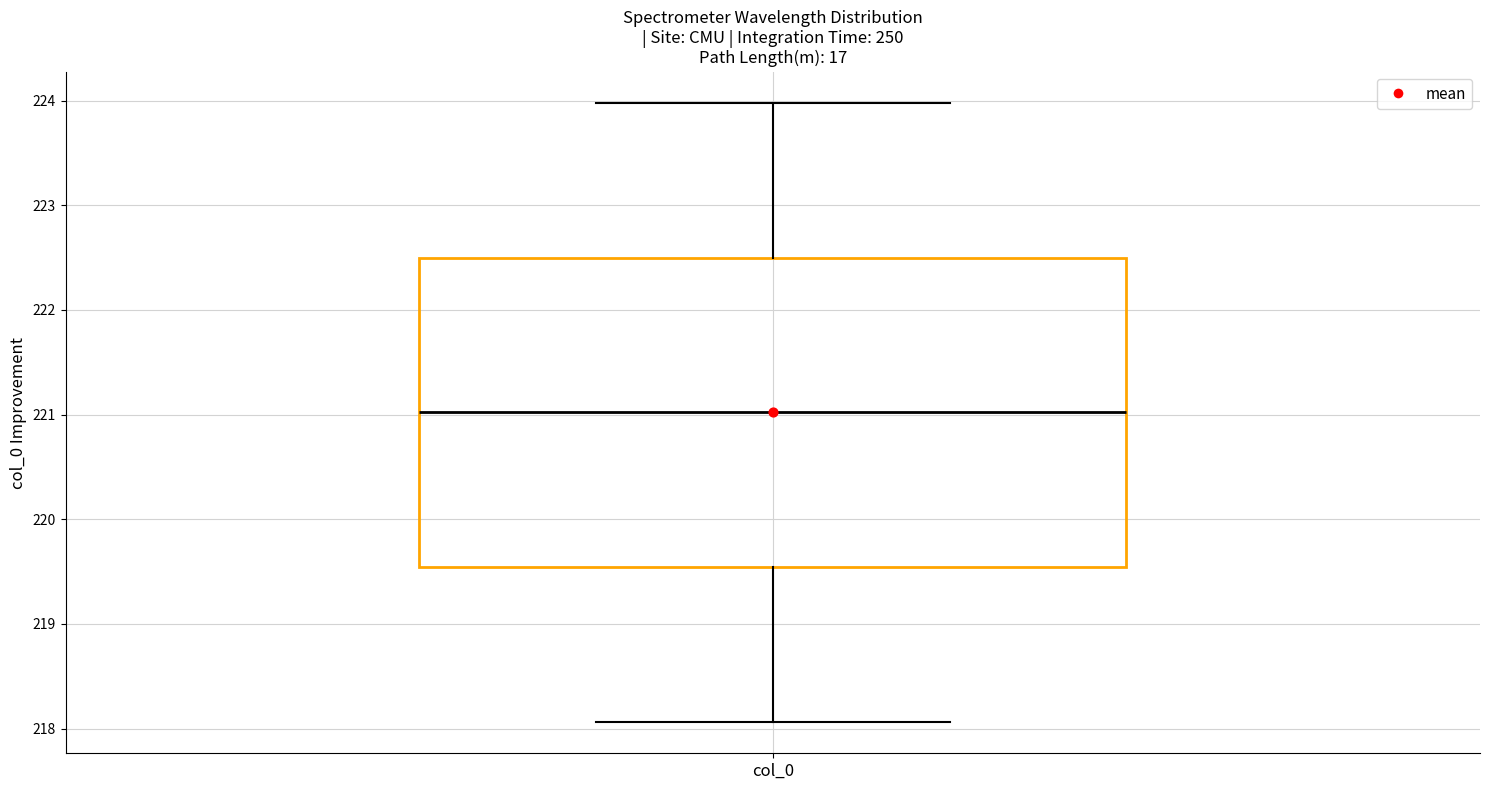

Where is the upper edge of the box for col_0 on the y-axis? The values are not printed on the chart, so give them approximately, as read against the axis.

222.5